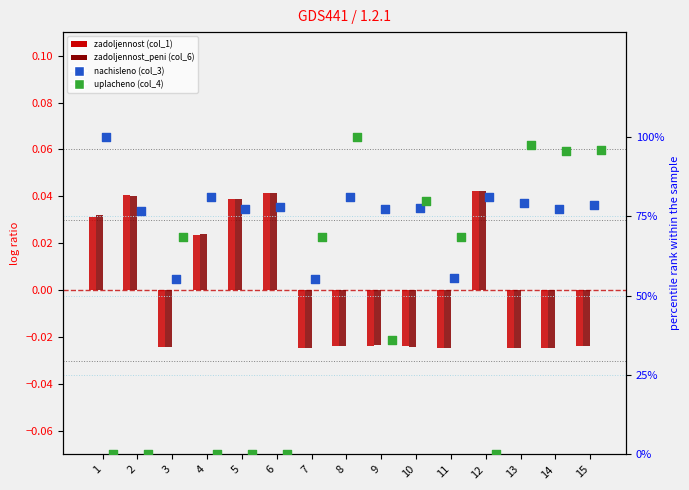

Which series has the widest spread of Y values?

uplacheno (col_4)